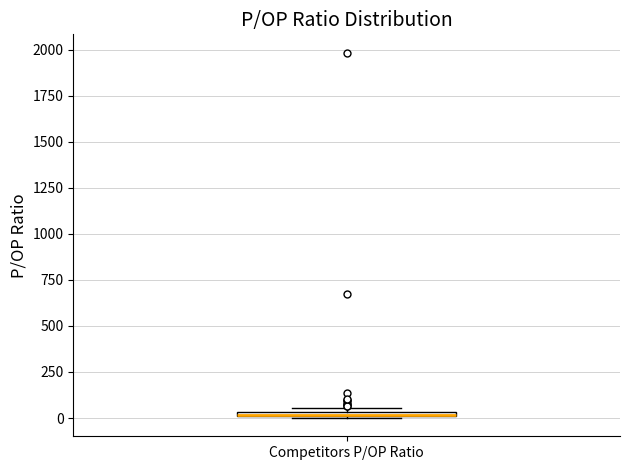

Where is the upper edge of the box for Competitors P/OP Ratio on the y-axis? The values are not printed on the chart, so give them approximately, as read against the axis.

50